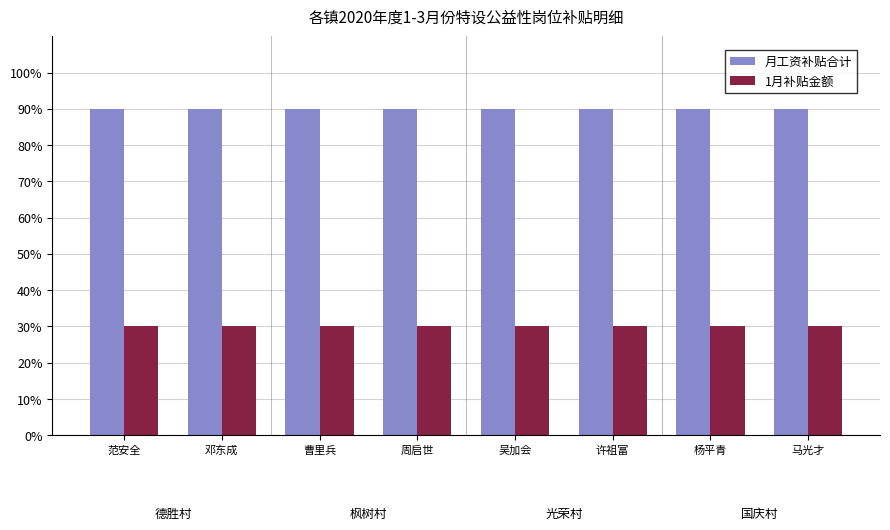

How many groups of bars are there?

8